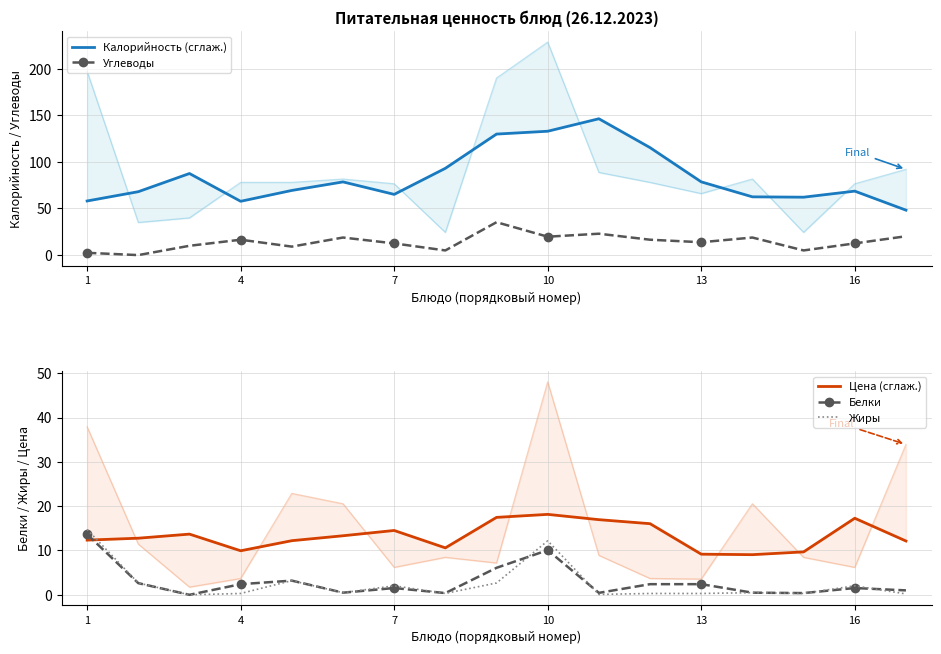

What is the maximum value for Углеводы?

35.3